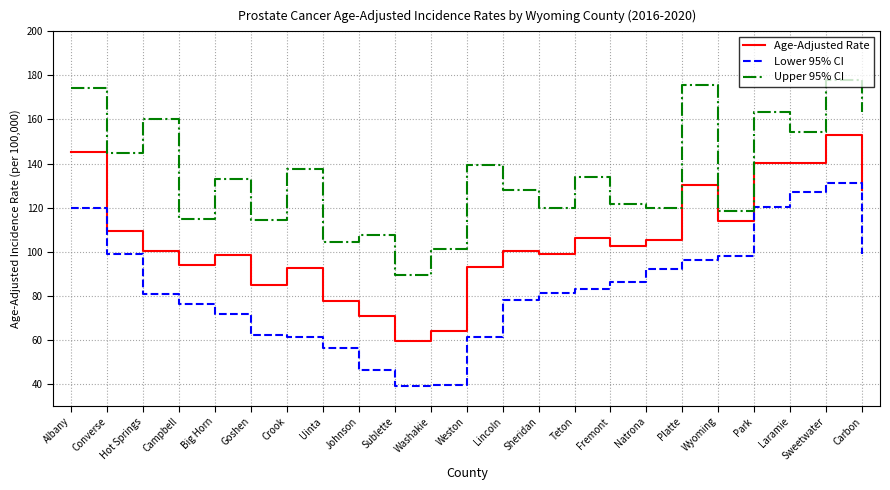

The Upper 95% CI series shows 37.2 at Teton. True or false?

False